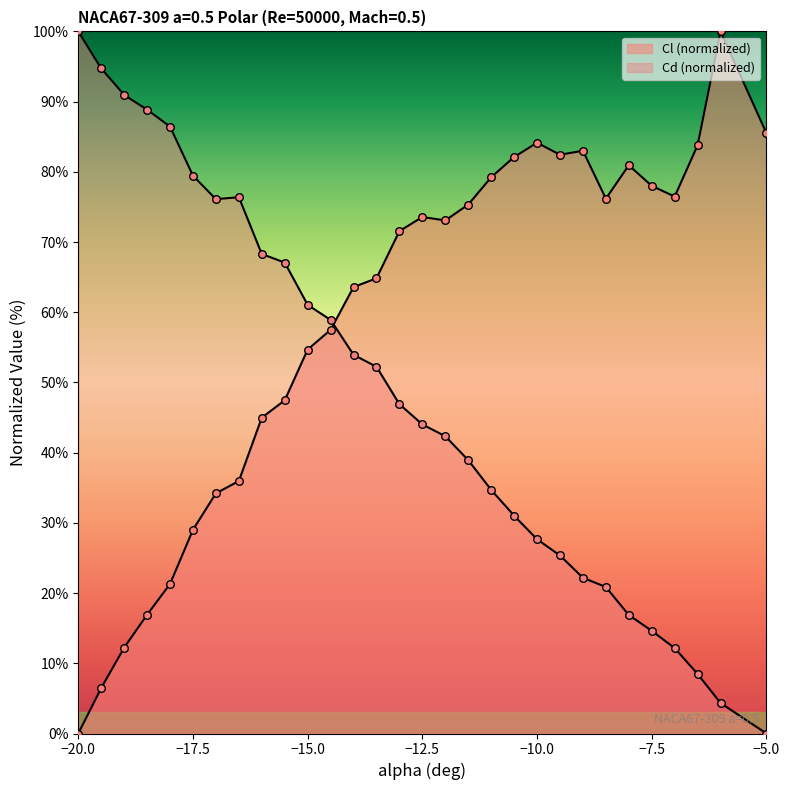

Which series has the largest total across all categories?

Cl